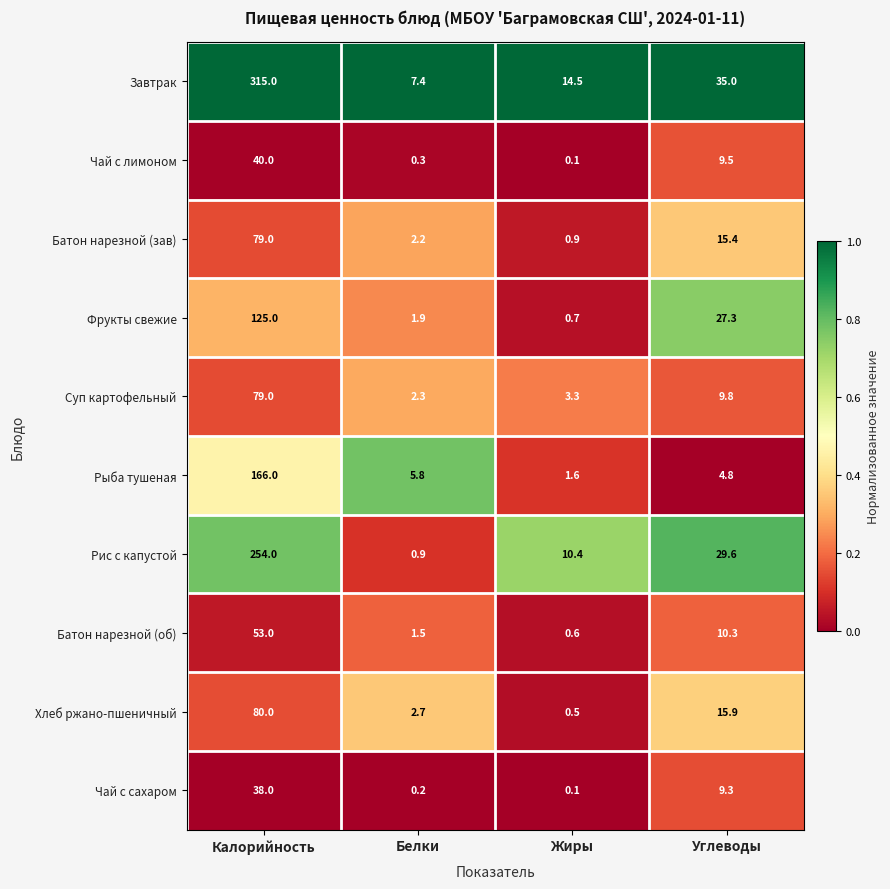

True or false: Фрукты свежие has a value of 5.5 at Углеводы.

False